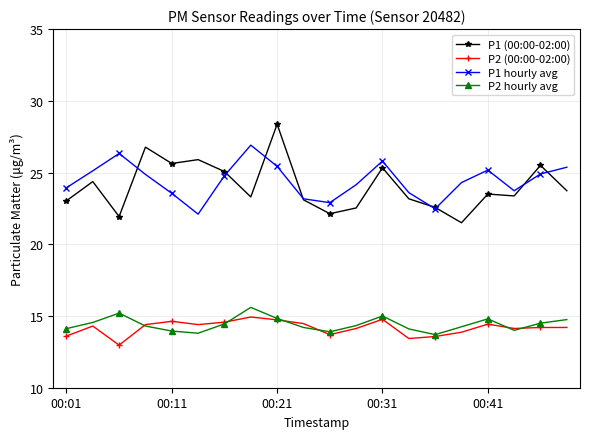

What is the value of the P2 (00:00-02:00) point at the 19th from the left?

14.2